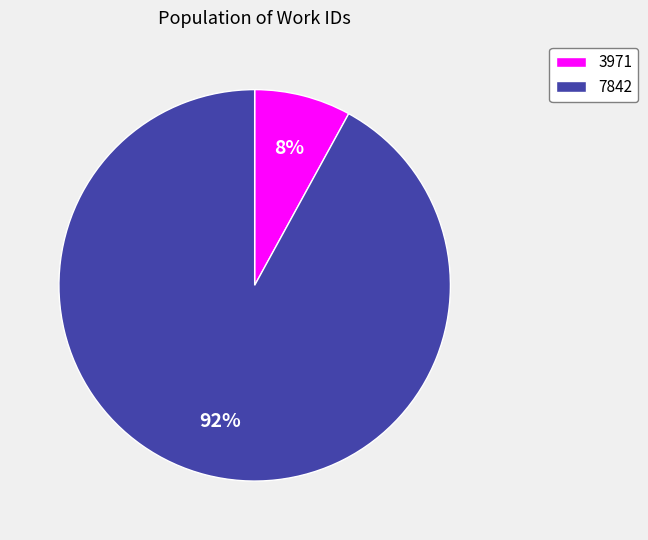

True or false: 7842 accounts for 92% of the total.

True